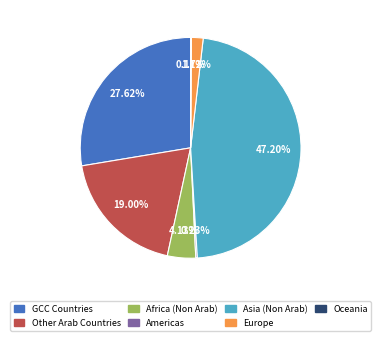

Is there a majority slice in this chart?

No